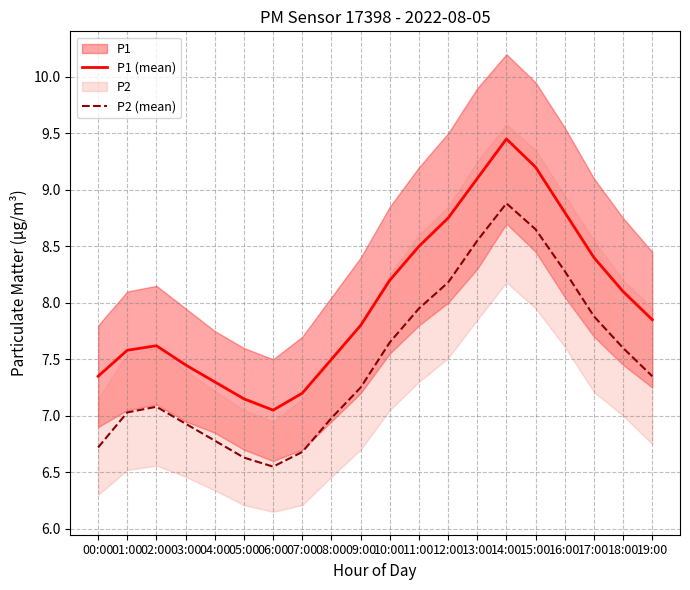

Is this an area chart (filled region under the line)?

No